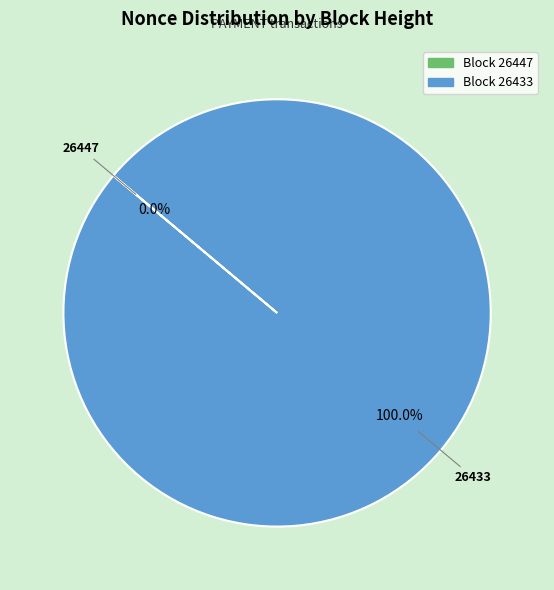

Is it true that 26447 is 1% of the pie?

False